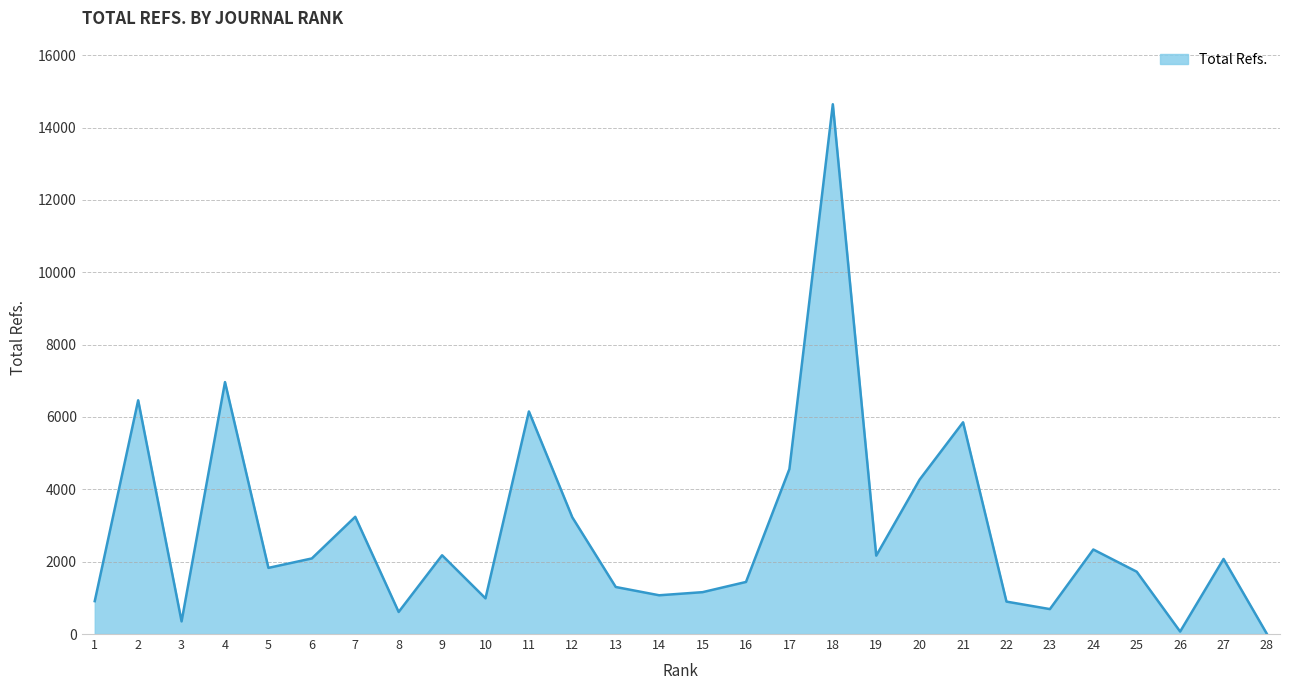

Read the value at 17, to the nearest 50.

4550